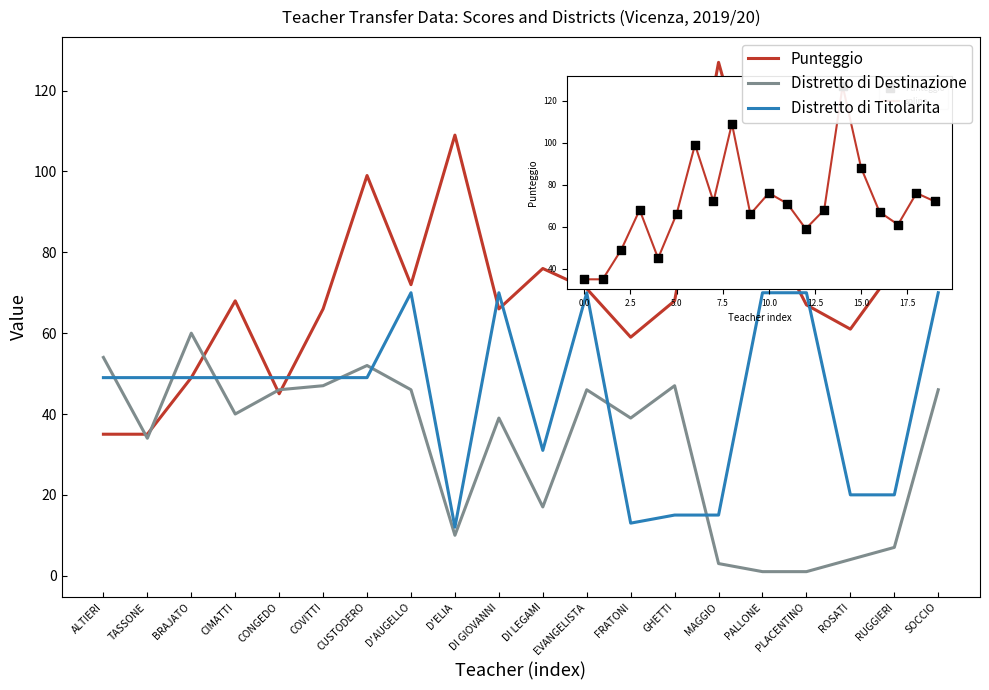

What is the total value across all series at GHETTI?

130